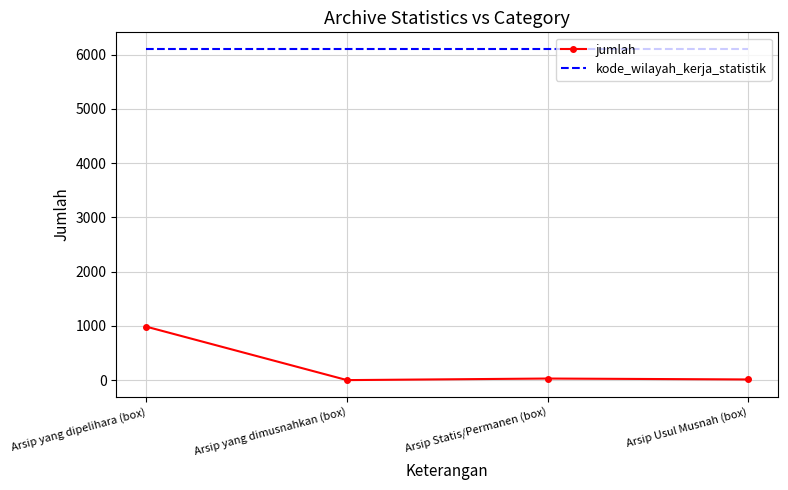

True or false: jumlah and kode_wilayah_kerja_statistik cross at least once.

False